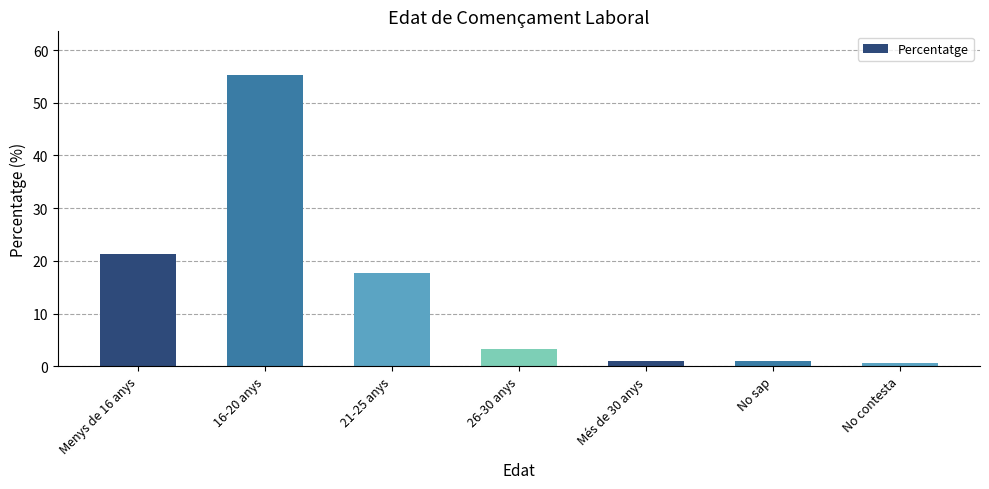

What position from the left is 26-30 anys?

4